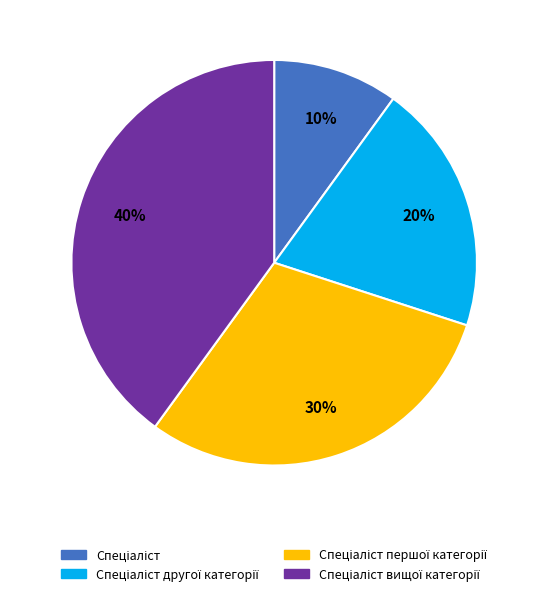

Is there any slice that represents more than half of the pie?

No